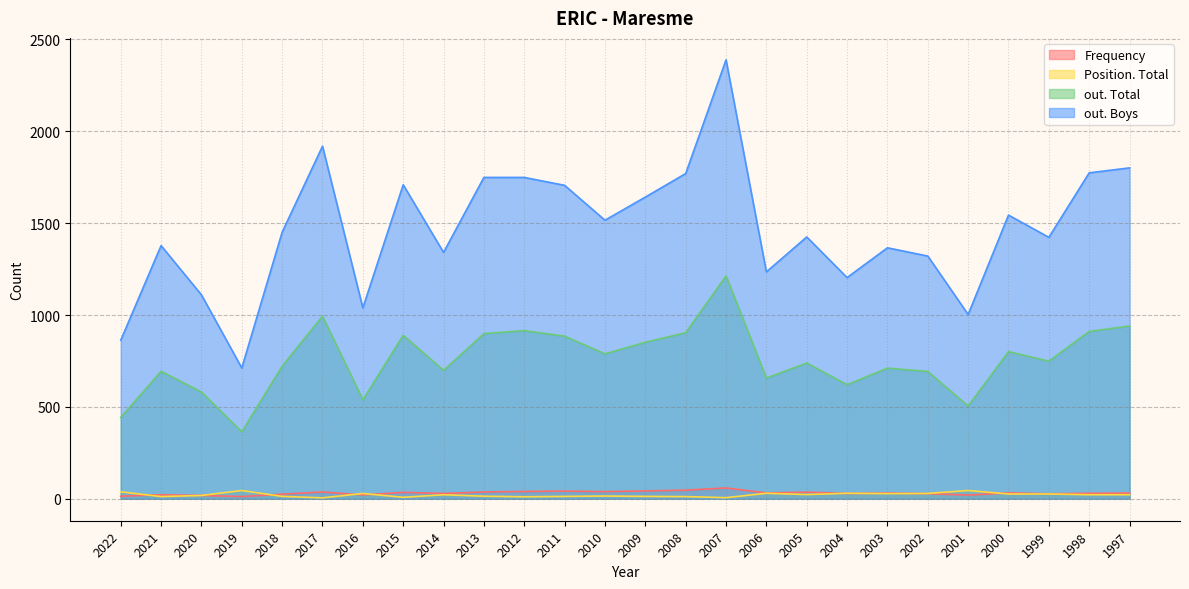

True or false: Frequency and out. Total intersect in this chart.

False